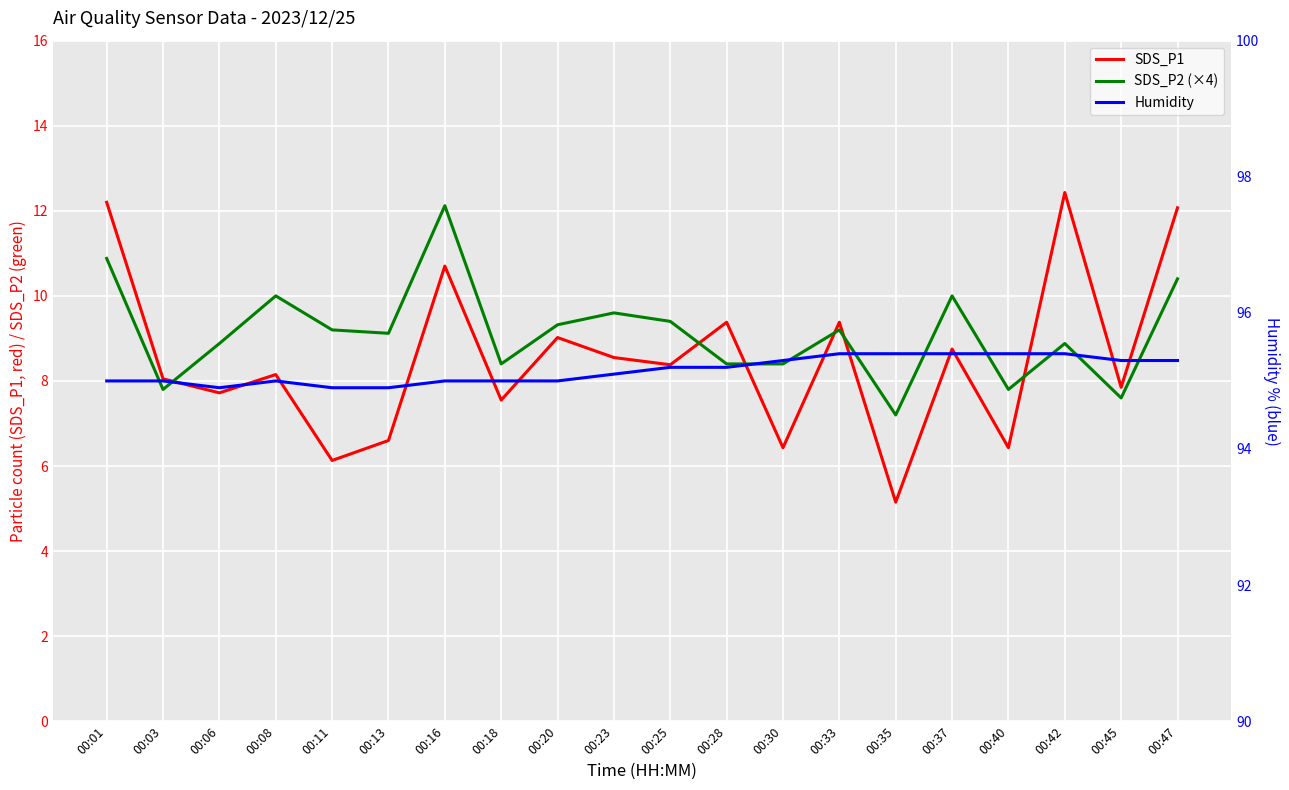

What are all the series names shown in the legend?

SDS_P1, SDS_P2 (×4), Humidity